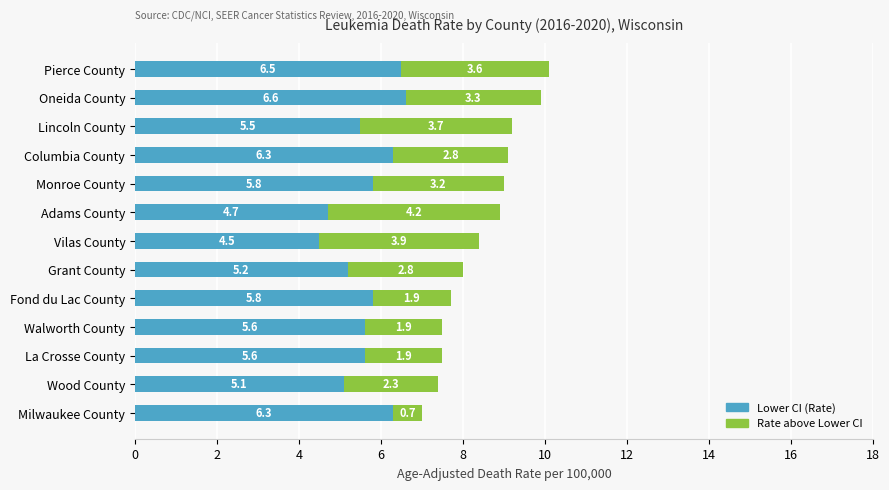

The value of Lower CI (Rate) at Columbia County is 6.3. True or false?

True